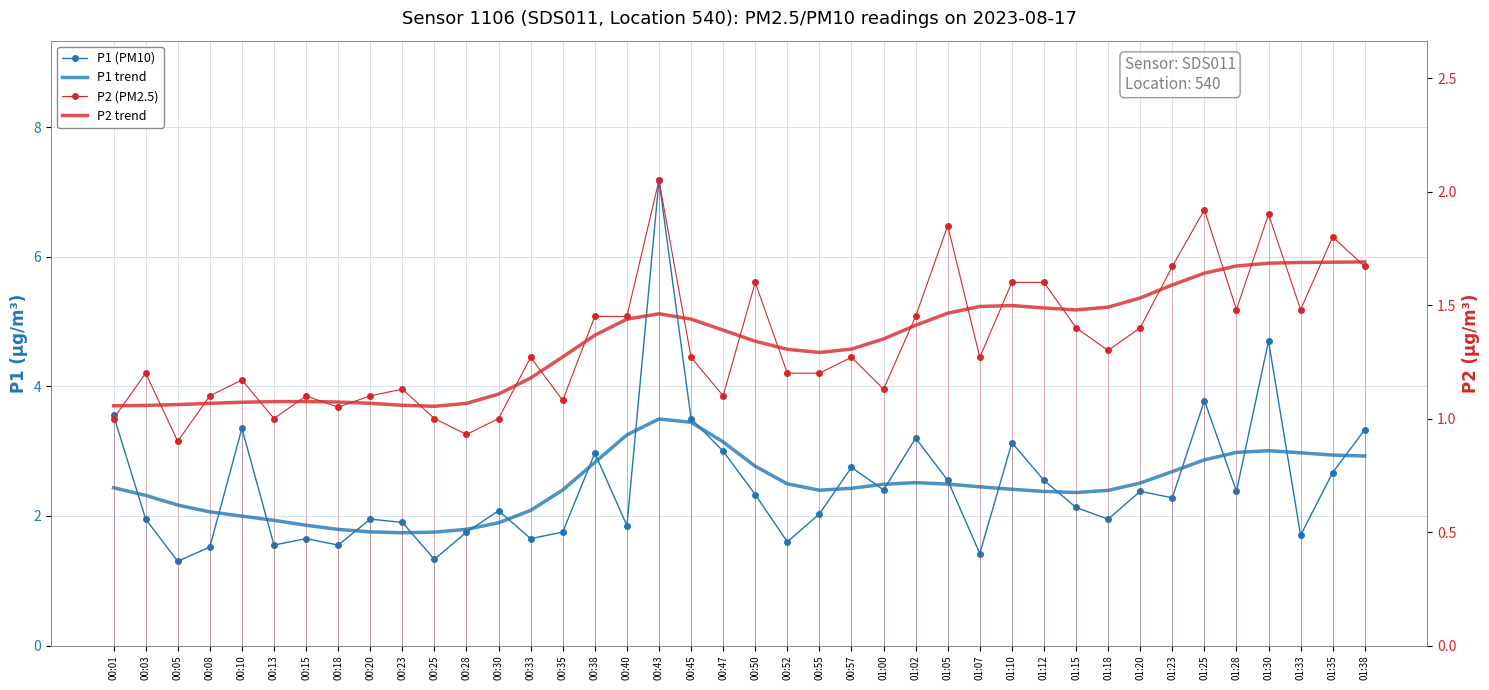

How many categories are shown in the chart?

40